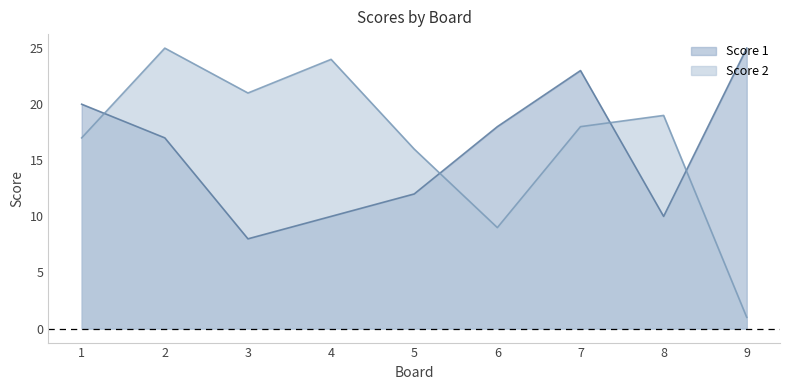

What is the difference between the second highest and minimum values in the Score 2 series?

23